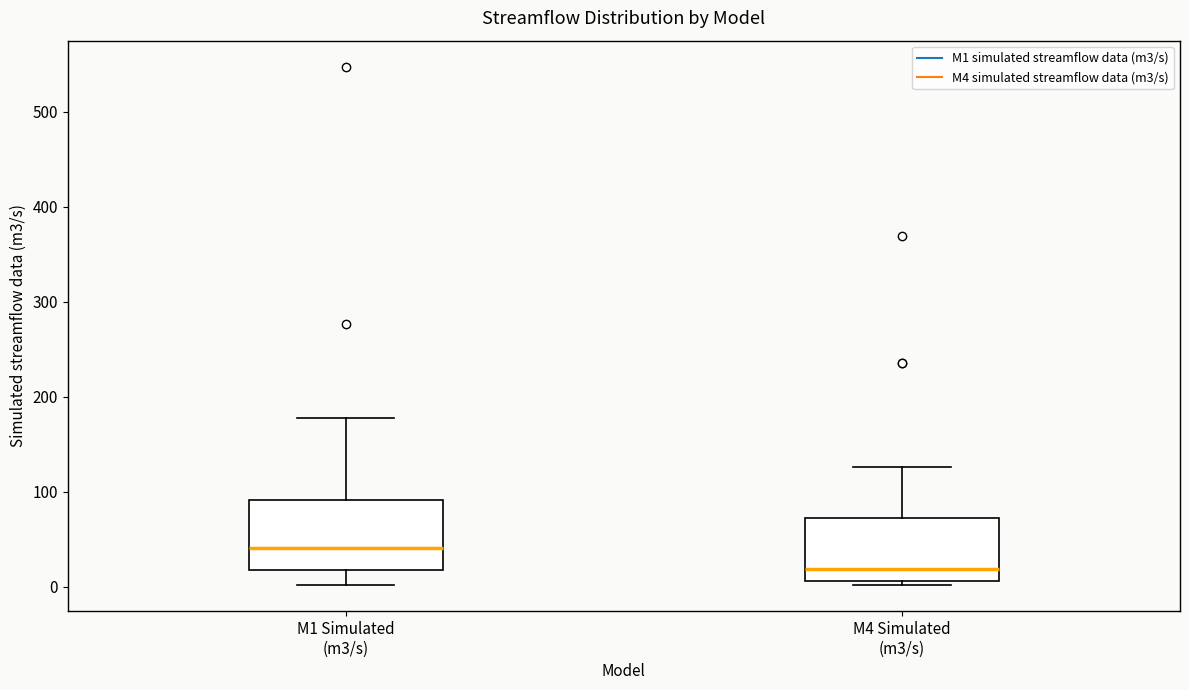

Reading left to right, read every box against the y-axis: the position of its median line, the range the box covers, and the ends of its whiskers. The values are not printed on the chart, so give them approximately, as read against the axis.

M1 Simulated (m3/s): median 40, box 20 to 90, whiskers 0 to 180
M4 Simulated (m3/s): median 20, box 10 to 70, whiskers 0 to 130